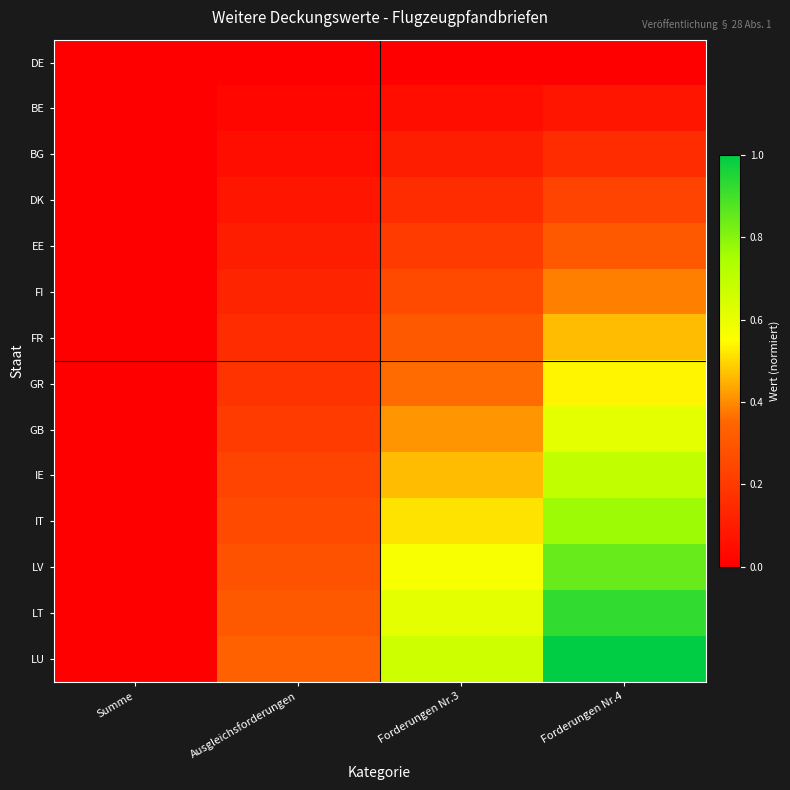

Rank the series at Ausgleichsforderungen from lowest to highest value.

DE, BE, BG, DK, EE, FI, FR, GR, GB, IE, IT, LV, LT, LU